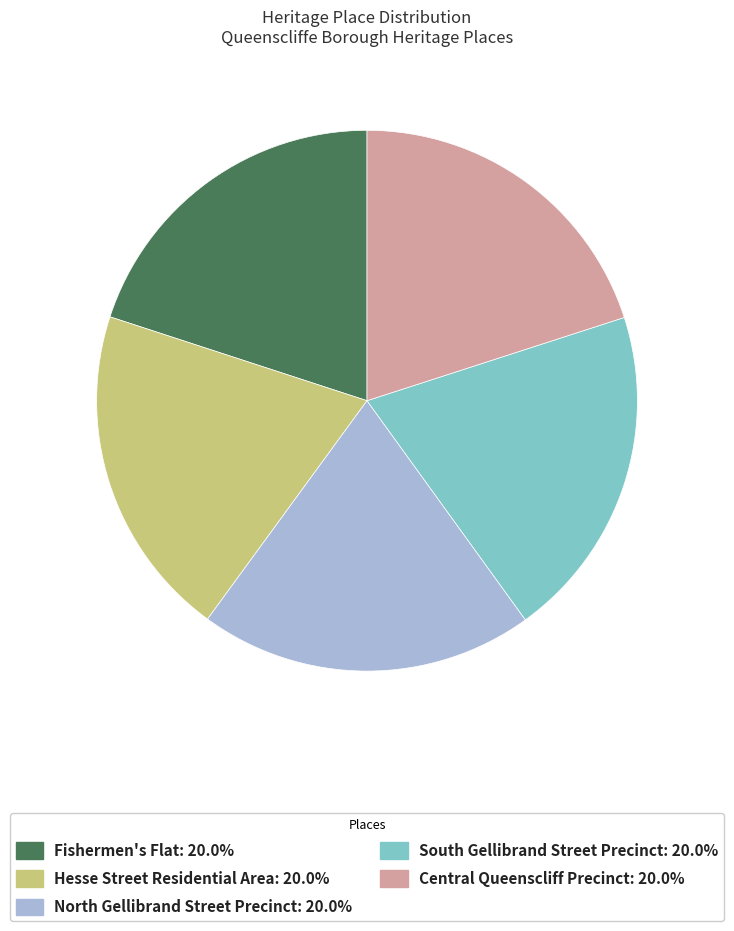

The South Gellibrand Street Precinct slice represents 14% of the pie. True or false?

False